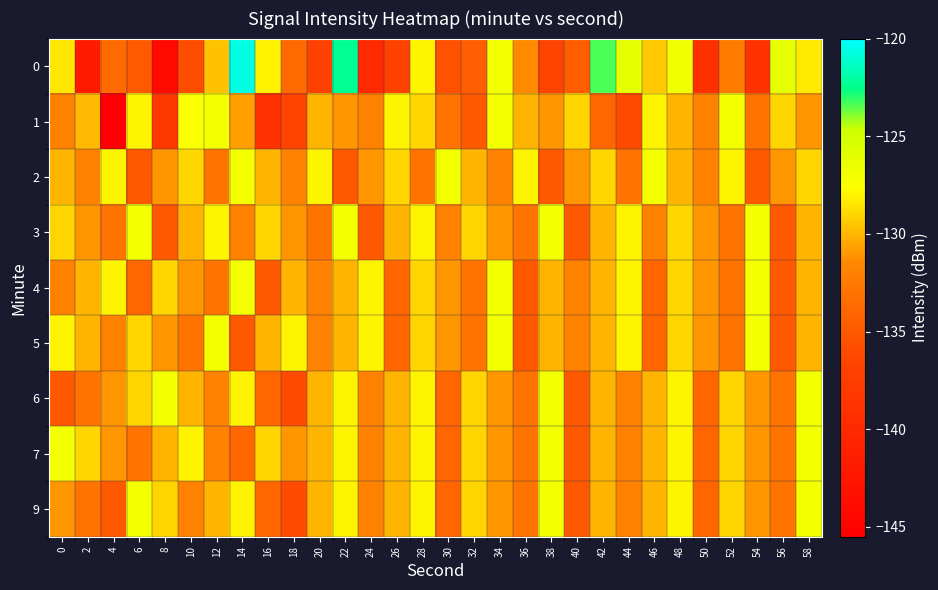

Reading left to right, list all the values displayed in this chart.

0: 0=-128.4	2=-141.9	4=-133.7	6=-134.9	8=-144.3	10=-135.9	12=-129.6	14=-120.6	16=-128.2	18=-133.7	20=-136.9	22=-122.3	24=-139.9	26=-136.9	28=-128.0	30=-135.6	32=-134.5	34=-127.0	36=-131.4	38=-136.7	40=-134.7	42=-123.3	44=-126.3	46=-129.4	48=-126.9	50=-139.2	52=-132.3	54=-138.8	56=-126.1	58=-128.3
1: 0=-132.0	2=-129.9	4=-145.5	6=-128.1	8=-138.1	10=-127.5	12=-127.1	14=-130.7	16=-139.0	18=-136.6	20=-130.0	22=-131.0	24=-132.0	26=-128.0	28=-129.0	30=-133.0	32=-135.0	34=-127.0	36=-130.0	38=-131.0	40=-129.0	42=-134.0	44=-136.0	46=-128.0	48=-130.0	50=-132.0	52=-127.0	54=-133.0	56=-129.0	58=-131.0
2: 0=-130.0	2=-132.0	4=-128.0	6=-135.0	8=-131.0	10=-129.0	12=-133.0	14=-127.0	16=-130.0	18=-132.0	20=-128.0	22=-135.0	24=-131.0	26=-129.0	28=-133.0	30=-127.0	32=-130.0	34=-132.0	36=-128.0	38=-135.0	40=-131.0	42=-129.0	44=-133.0	46=-127.0	48=-130.0	50=-132.0	52=-128.0	54=-135.0	56=-131.0	58=-129.0
3: 0=-129.0	2=-131.0	4=-133.0	6=-127.0	8=-135.0	10=-130.0	12=-128.0	14=-132.0	16=-129.0	18=-131.0	20=-133.0	22=-127.0	24=-135.0	26=-130.0	28=-128.0	30=-132.0	32=-129.0	34=-131.0	36=-133.0	38=-127.0	40=-135.0	42=-130.0	44=-128.0	46=-132.0	48=-129.0	50=-131.0	52=-133.0	54=-127.0	56=-135.0	58=-130.0
4: 0=-132.0	2=-130.0	4=-128.0	6=-134.0	8=-129.0	10=-131.0	12=-133.0	14=-127.0	16=-135.0	18=-130.0	20=-132.0	22=-130.0	24=-128.0	26=-134.0	28=-129.0	30=-131.0	32=-133.0	34=-127.0	36=-135.0	38=-130.0	40=-132.0	42=-130.0	44=-128.0	46=-134.0	48=-129.0	50=-131.0	52=-133.0	54=-127.0	56=-135.0	58=-130.0
5: 0=-128.0	2=-130.0	4=-132.0	6=-129.0	8=-131.0	10=-133.0	12=-127.0	14=-135.0	16=-130.0	18=-128.0	20=-132.0	22=-130.0	24=-128.0	26=-134.0	28=-129.0	30=-131.0	32=-133.0	34=-127.0	36=-135.0	38=-130.0	40=-132.0	42=-130.0	44=-128.0	46=-134.0	48=-129.0	50=-131.0	52=-133.0	54=-127.0	56=-135.0	58=-130.0
6: 0=-135.0	2=-133.0	4=-131.0	6=-129.0	8=-127.0	10=-130.0	12=-132.0	14=-128.0	16=-134.0	18=-136.0	20=-130.0	22=-128.0	24=-132.0	26=-130.0	28=-128.0	30=-134.0	32=-129.0	34=-131.0	36=-133.0	38=-127.0	40=-135.0	42=-130.0	44=-132.0	46=-130.0	48=-128.0	50=-134.0	52=-129.0	54=-131.0	56=-133.0	58=-127.0
7: 0=-127.0	2=-129.0	4=-131.0	6=-133.0	8=-130.0	10=-128.0	12=-132.0	14=-134.0	16=-129.0	18=-131.0	20=-130.0	22=-128.0	24=-132.0	26=-130.0	28=-128.0	30=-134.0	32=-129.0	34=-131.0	36=-133.0	38=-127.0	40=-135.0	42=-130.0	44=-132.0	46=-130.0	48=-128.0	50=-134.0	52=-129.0	54=-131.0	56=-133.0	58=-127.0
9: 0=-131.0	2=-133.0	4=-135.0	6=-127.0	8=-129.0	10=-132.0	12=-130.0	14=-128.0	16=-134.0	18=-136.0	20=-130.0	22=-128.0	24=-132.0	26=-130.0	28=-128.0	30=-134.0	32=-129.0	34=-131.0	36=-133.0	38=-127.0	40=-135.0	42=-130.0	44=-132.0	46=-130.0	48=-128.0	50=-134.0	52=-129.0	54=-131.0	56=-133.0	58=-127.0